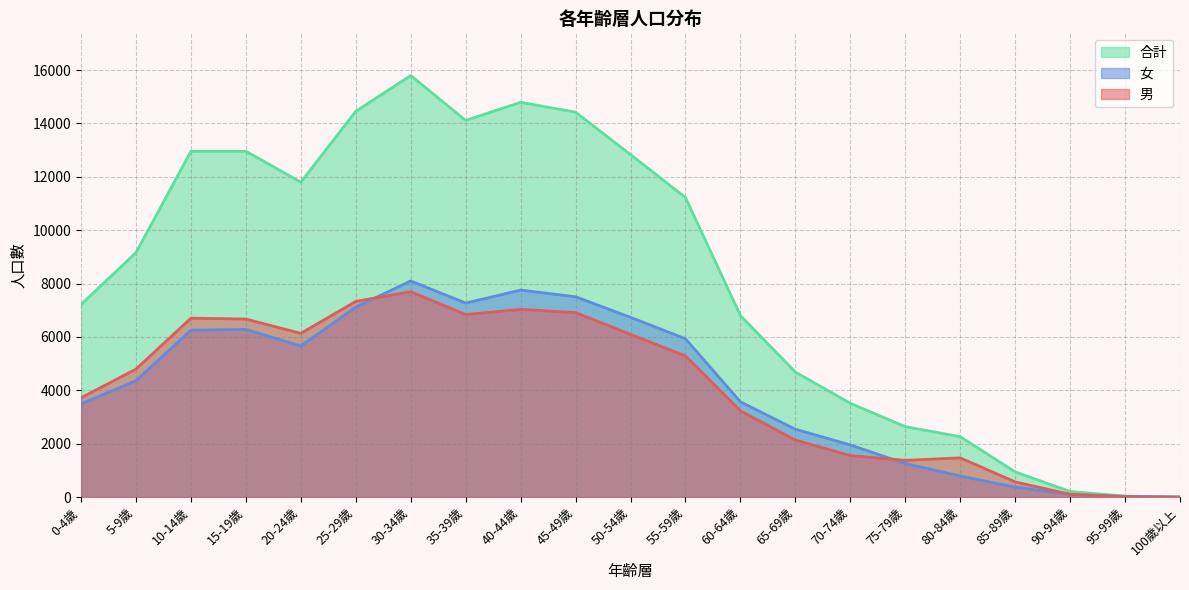

True or false: 男 and 合計 cross at least once.

False